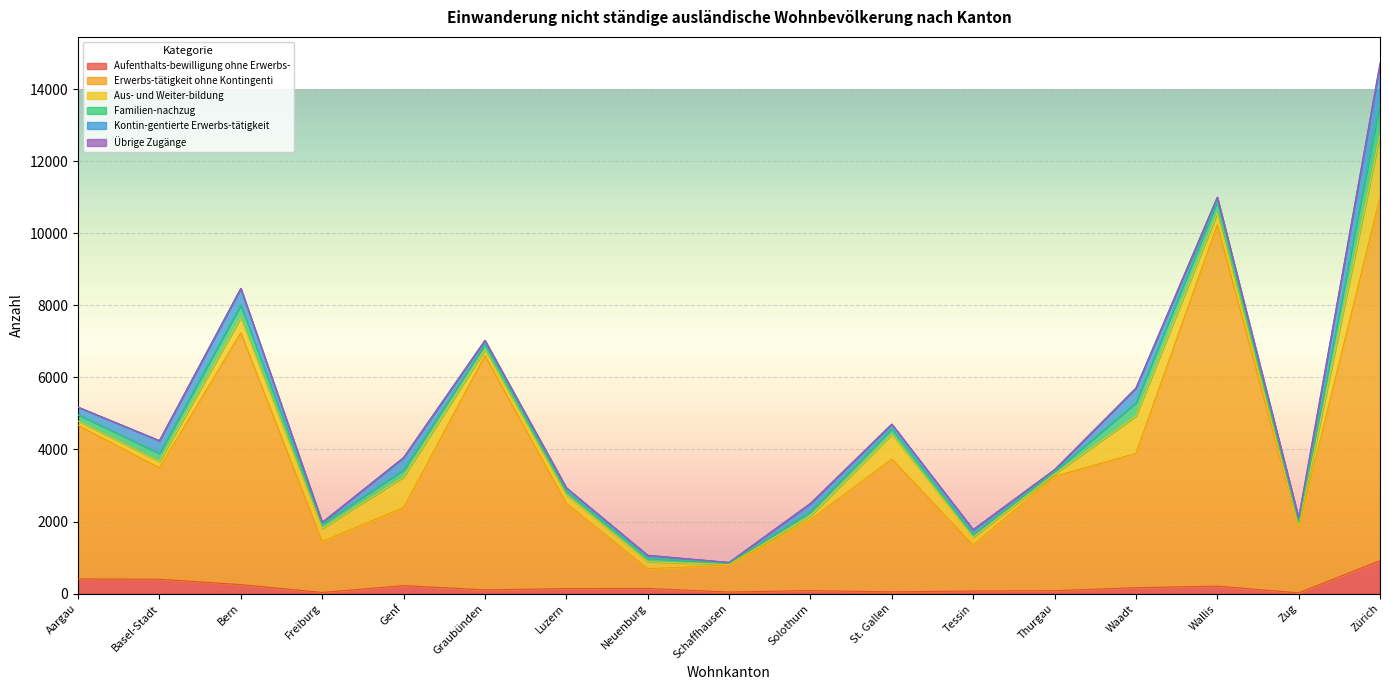

Where is the first local minimum for Familien-nachzug?

Freiburg